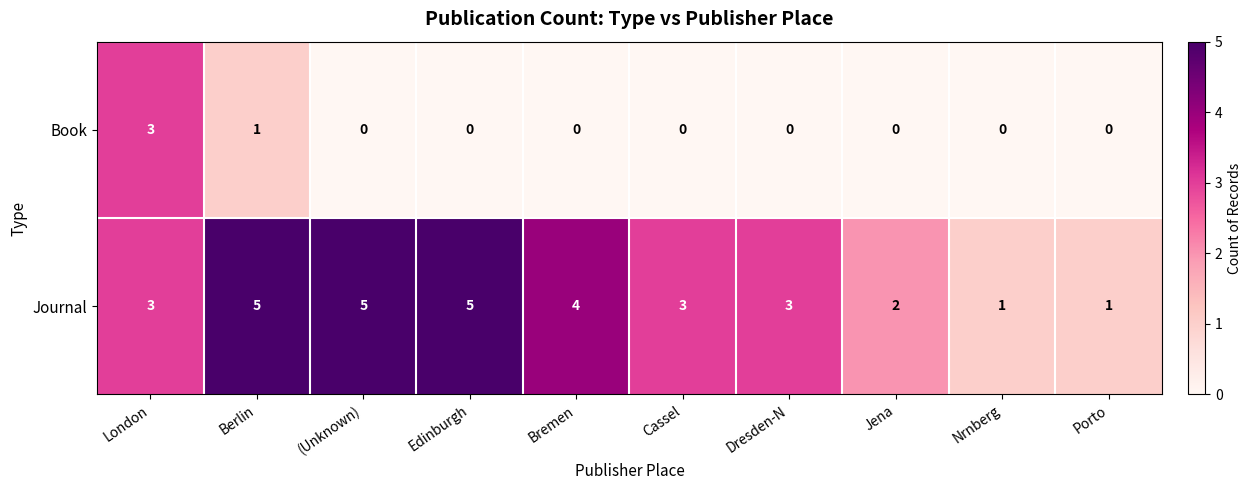

At Jena, list the series in order from largest to smallest.

Journal, Book